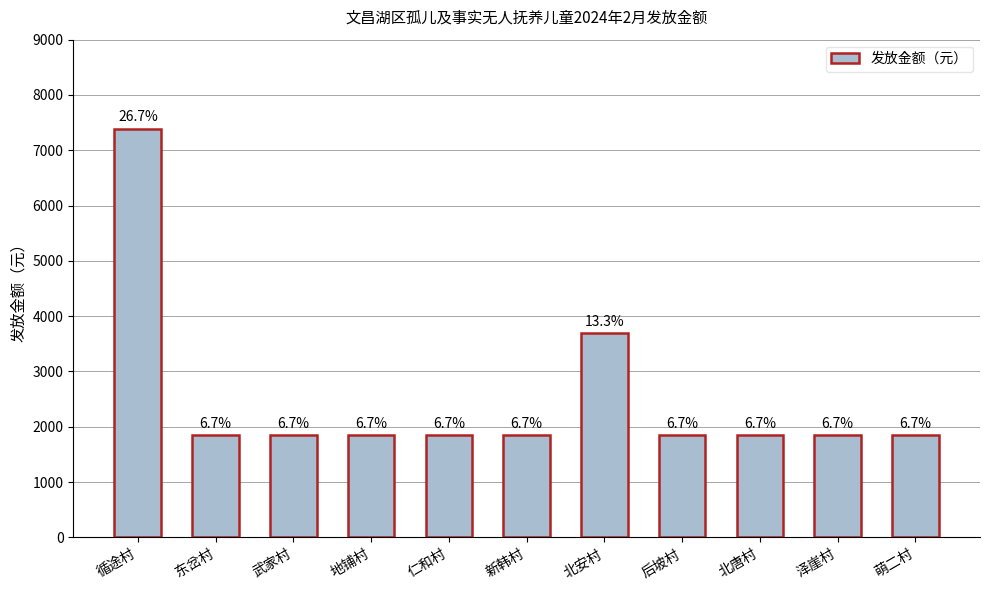

Reading right to left, transcribe all the data shown in this chart.

1848	1848	1848	1848	3696	1848	1848	1848	1848	1848	7392